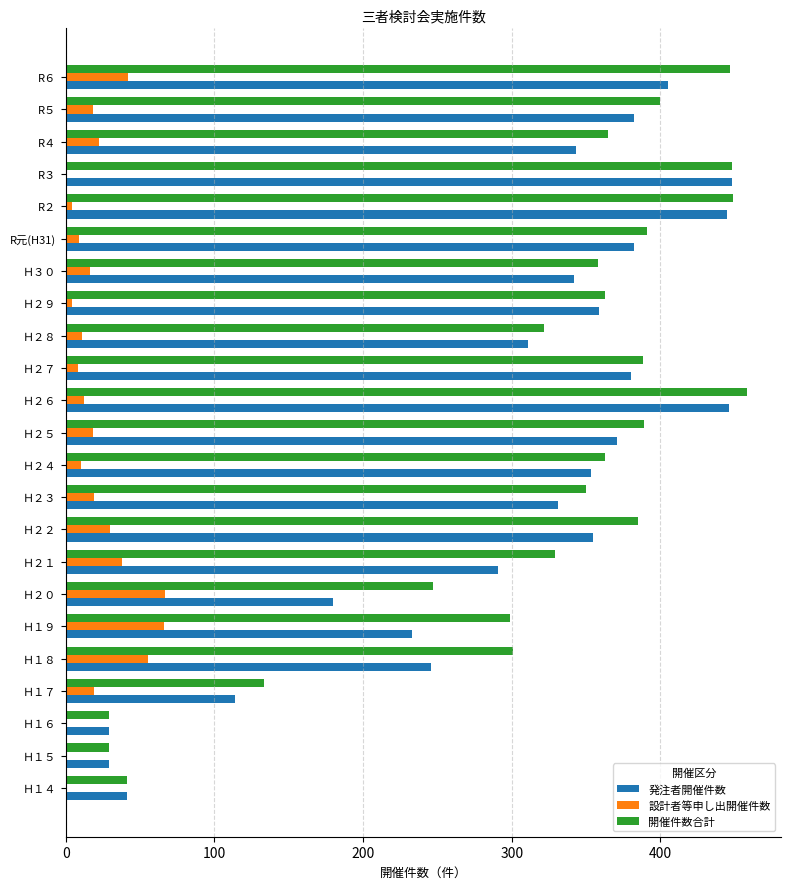

Which series changed the most between Ｈ１６ and Ｈ２０?

開催件数合計